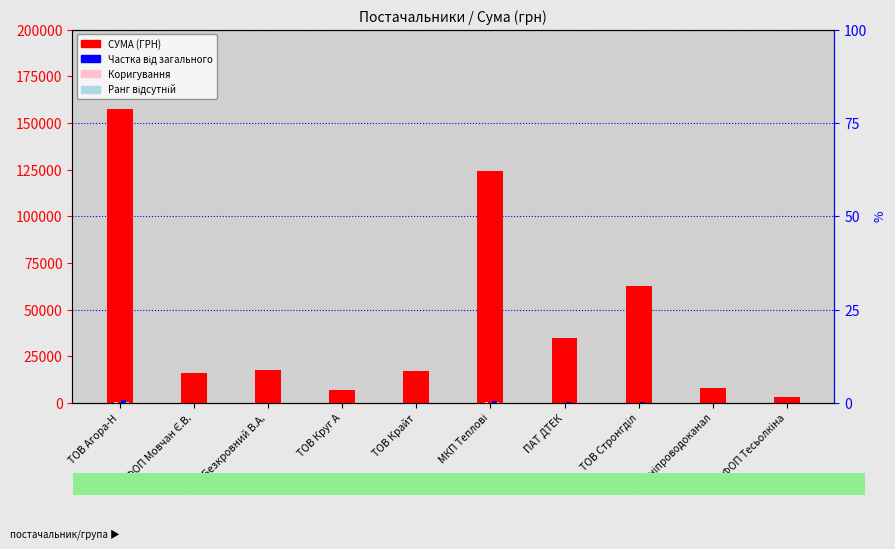

Is it true that Частка від загального equals 2825.3 at ТОВ Агора-Н?

False